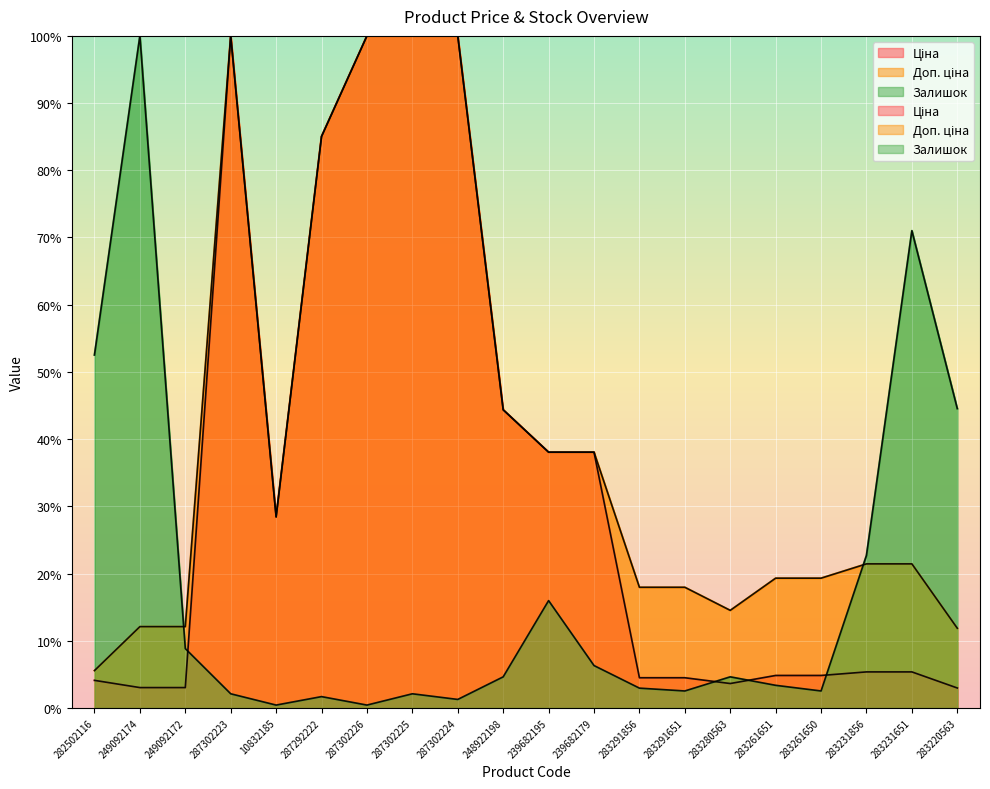

Reading right to left, extract all data points from this chart.

Ціна: 283220563=3.0	283231651=5.4	283231856=5.4	283261650=4.8	283261651=4.8	283280563=3.6	283291651=4.5	283291856=4.5	239682179=38.1	239682195=38.1	248922198=44.4	287302224=100.0	287302225=100.0	287302226=100.0	287292222=85.0	10832185=28.4	287302223=100.0	249092172=3.0	249092174=3.0	282502116=4.1
Доп. ціна: 283220563=11.9	283231651=21.4	283231856=21.4	283261650=19.3	283261651=19.3	283280563=14.5	283291651=18.0	283291856=18.0	239682179=38.1	239682195=38.1	248922198=44.4	287302224=100.0	287302225=100.0	287302226=100.0	287292222=85.0	10832185=28.4	287302223=100.0	249092172=12.1	249092174=12.1	282502116=5.6
Залишок: 283220563=44.5	283231651=71.0	283231856=22.7	283261650=2.5	283261651=3.4	283280563=4.6	283291651=2.5	283291856=2.9	239682179=6.3	239682195=16.0	248922198=4.6	287302224=1.3	287302225=2.1	287302226=0.4	287292222=1.7	10832185=0.4	287302223=2.1	249092172=8.8	249092174=100.0	282502116=52.5